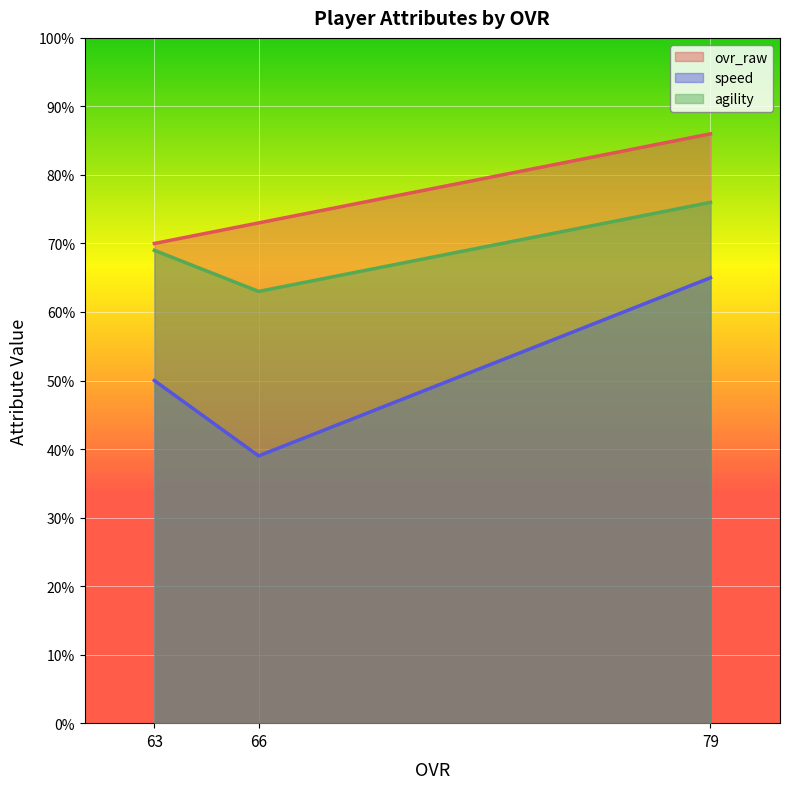

Read the agility value at 66.

63